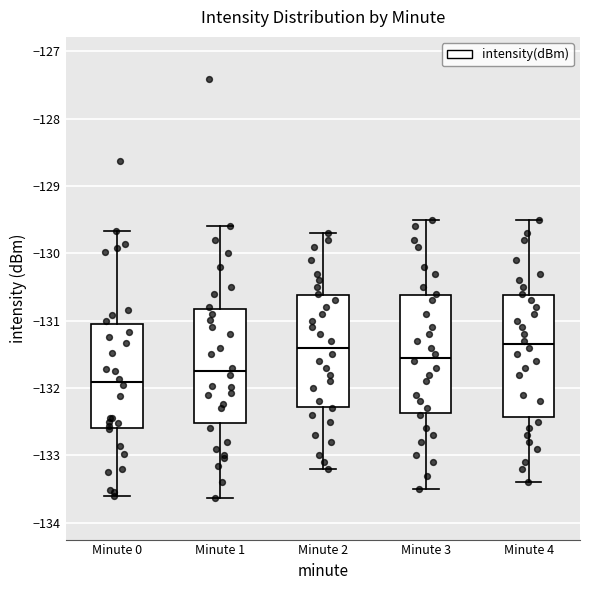

Where is the lower edge of the box for Minute 1 on the y-axis? The values are not printed on the chart, so give them approximately, as read against the axis.

-132.5